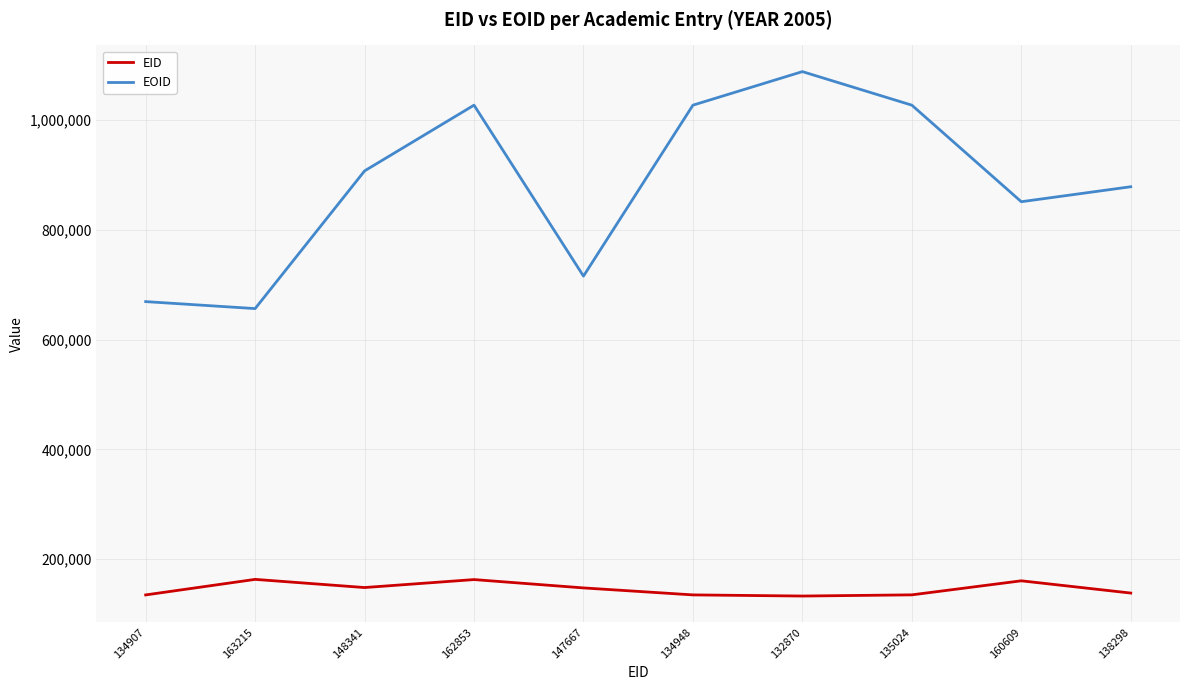

Is it true that EID equals 163215 at 163215?

True